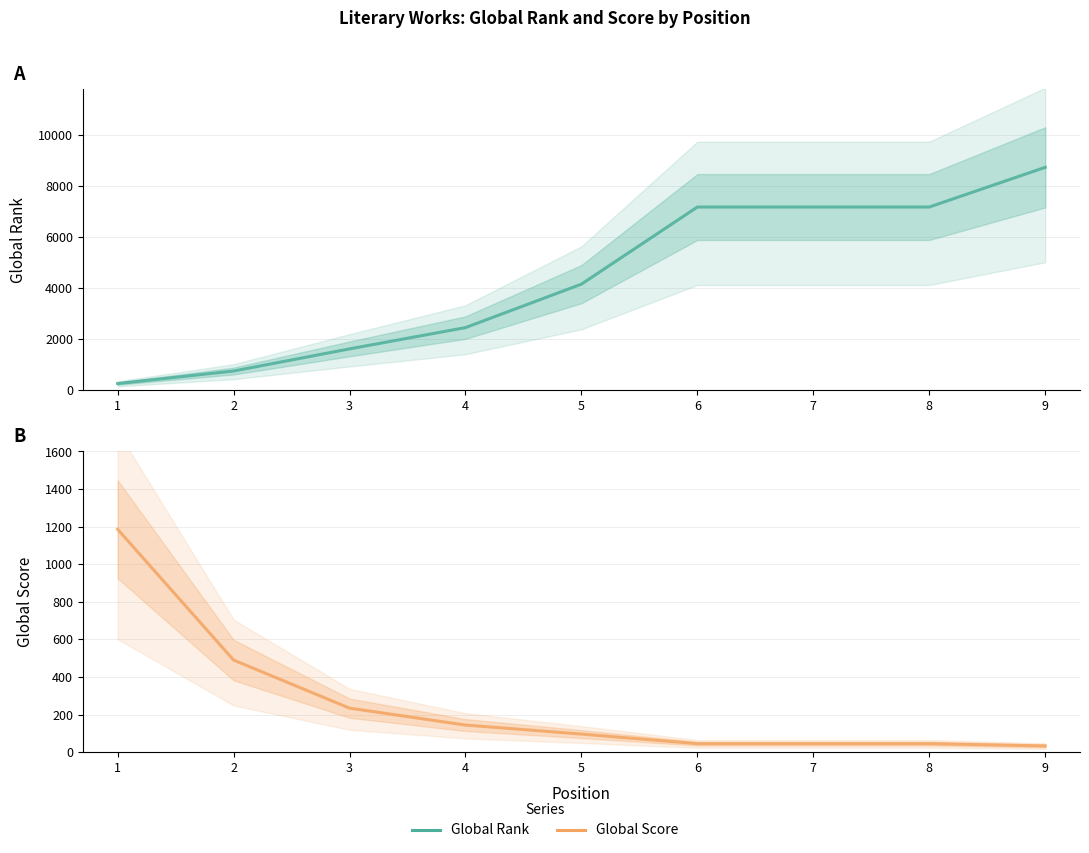

At which label does Global Rank reach its peak?

9